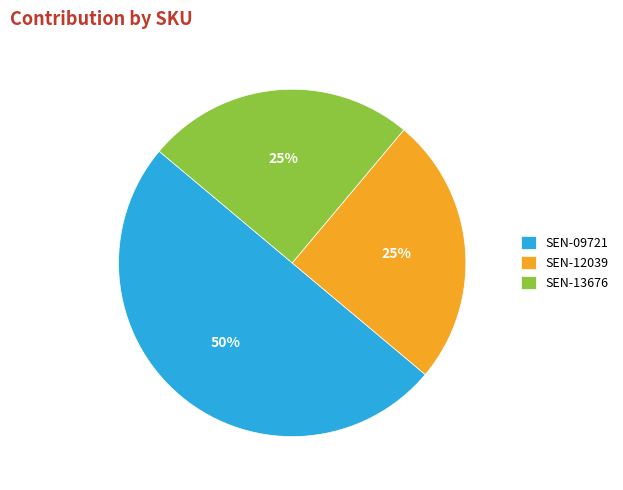

What is the ratio of the value at SEN-13676 to the value at SEN-12039?

1.0